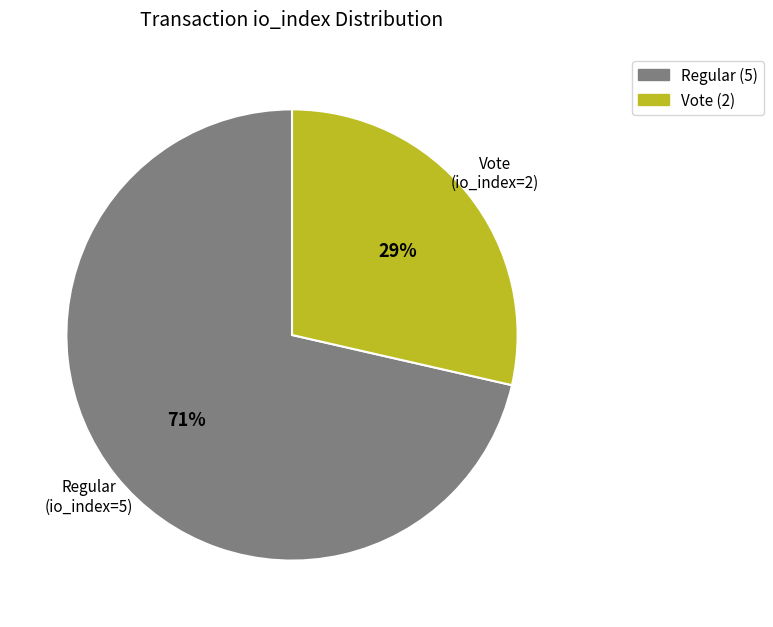

Do Vote (io_index=2) and Regular (io_index=5) together represent more than half of the pie?

Yes